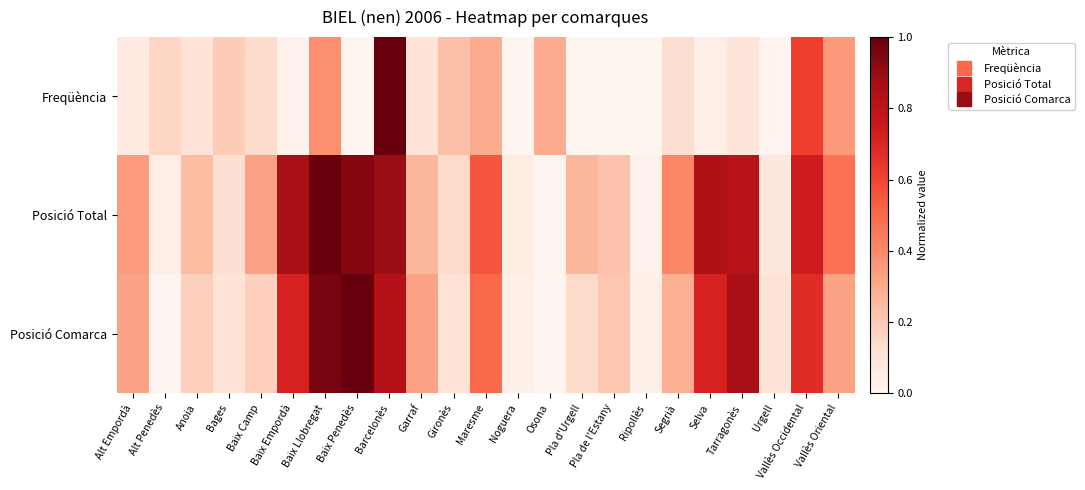

Which series changed the most between Barcelonès and Pla de l'Estany?

Freqüència